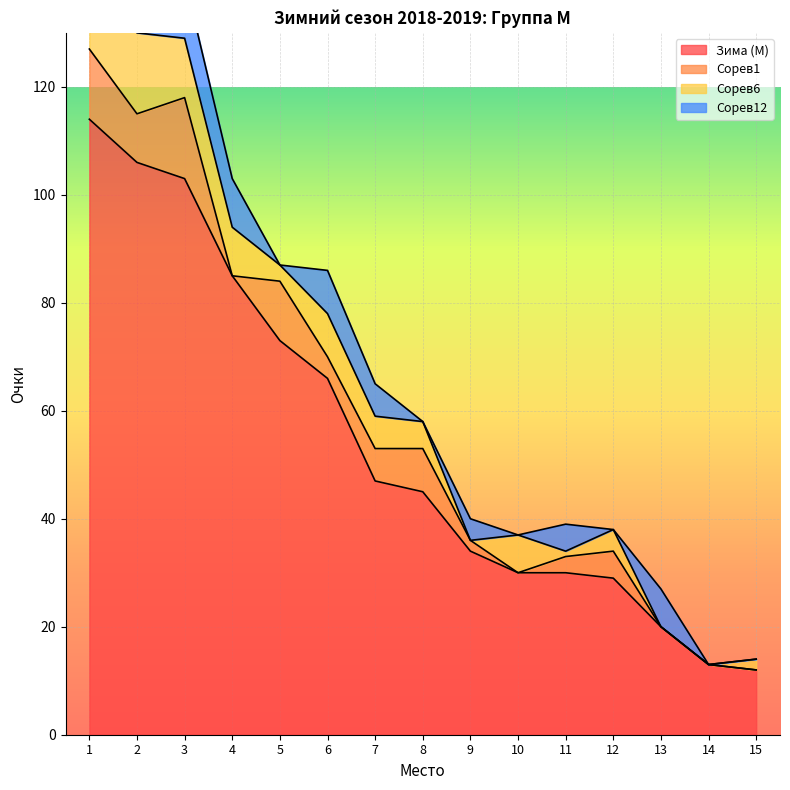

What is the highest value of the Зима (М) series?

114